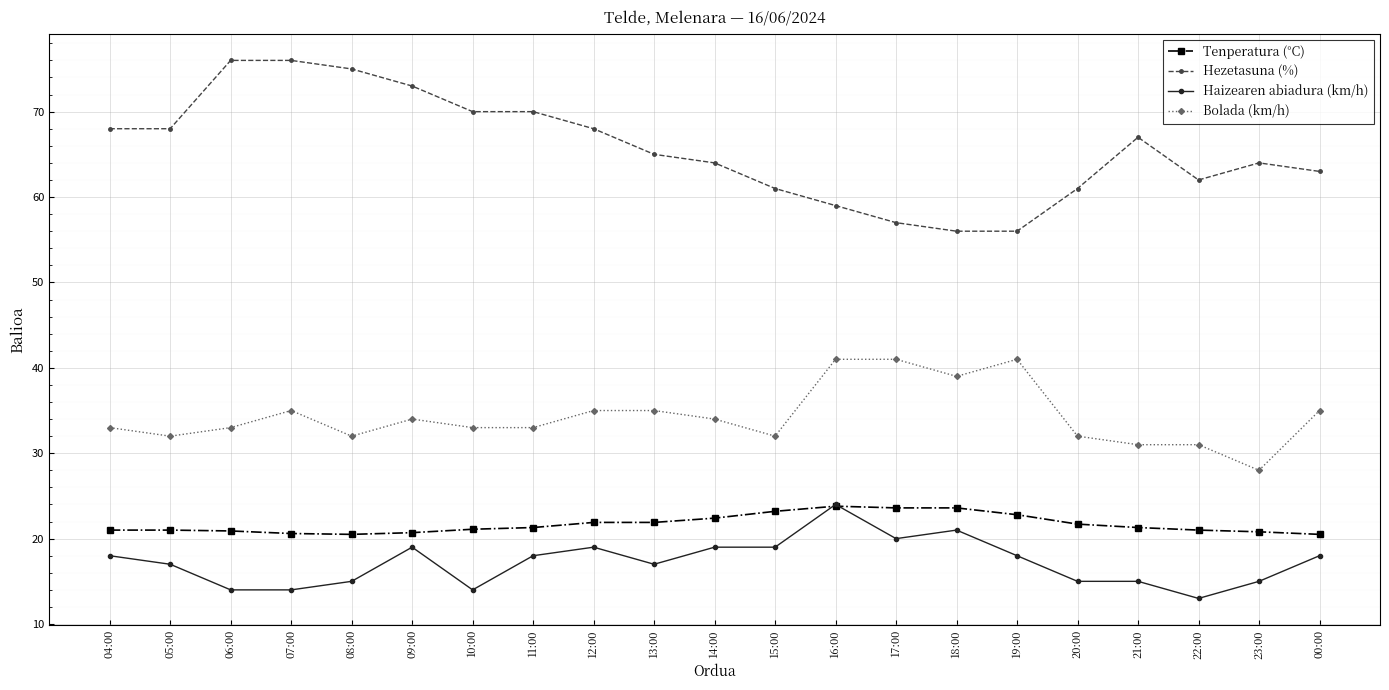

At which category does the chart reach its minimum across all series?

22:00